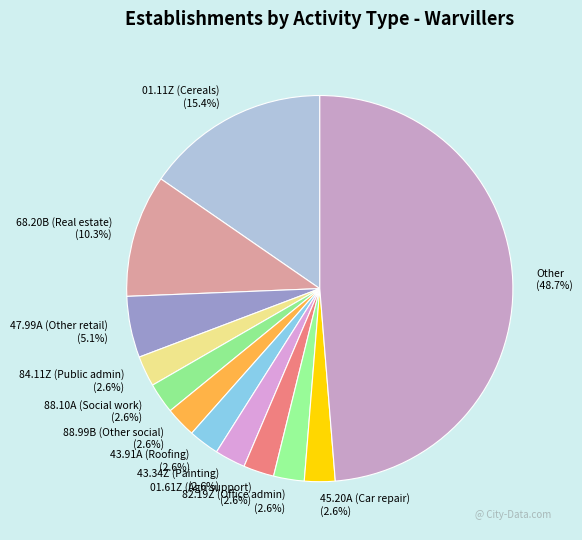

Count the number of slices in the pie.

12